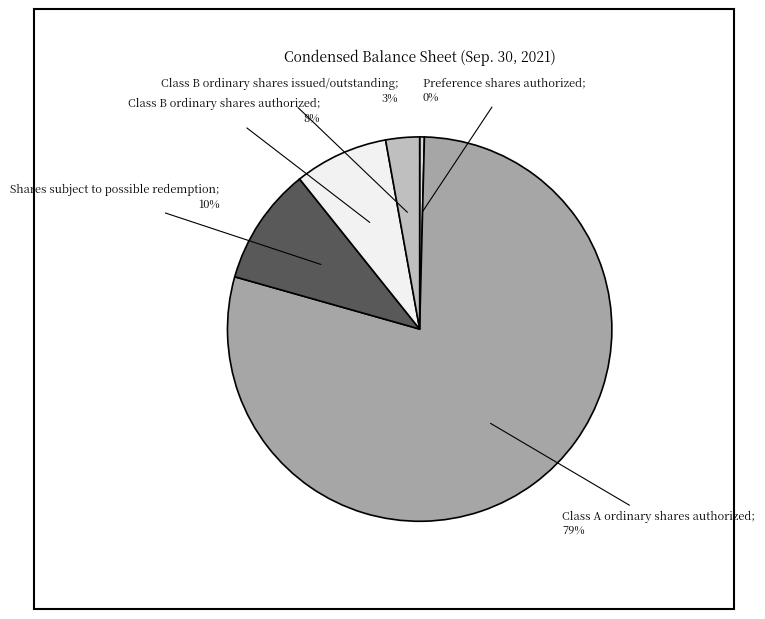

To the nearest percent, what is the average slice percentage?

20%